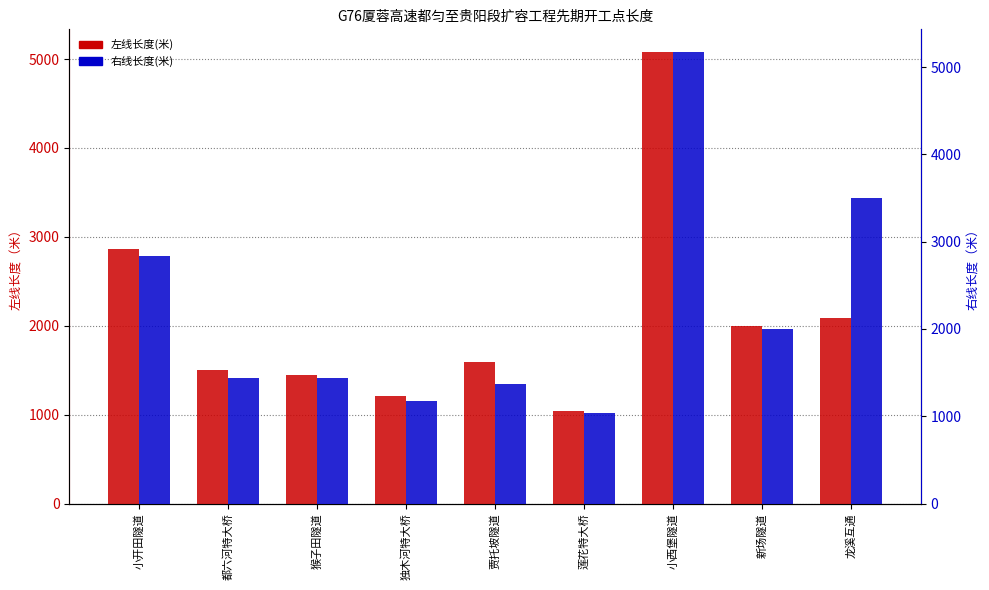

At how many categories does at least one series exceed 2778?

3